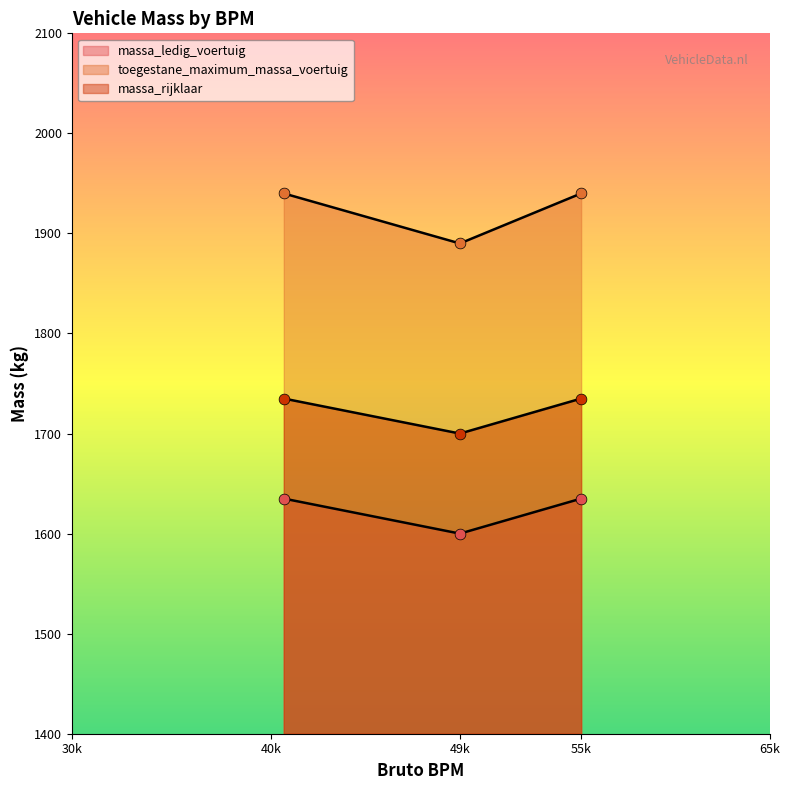

What are all the series names shown in the legend?

massa_ledig_voertuig, toegestane_maximum_massa_voertuig, massa_rijklaar